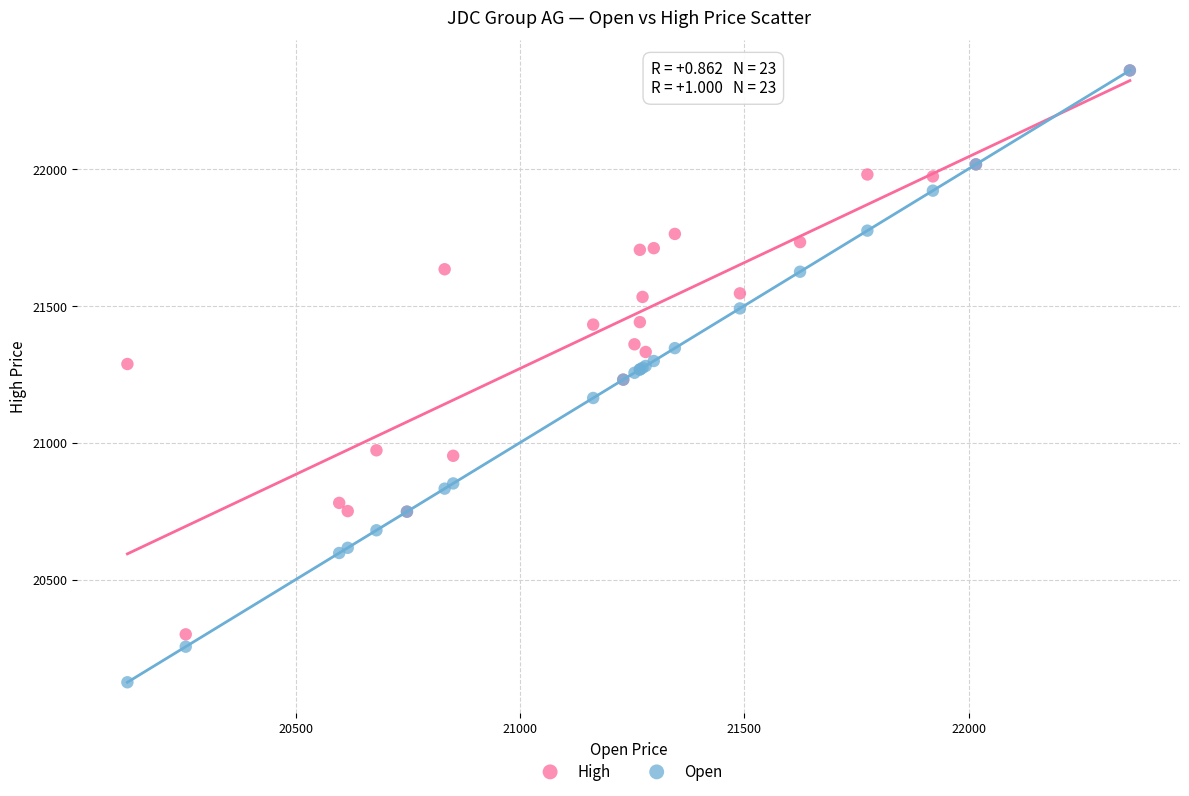

What are all the series names shown in the legend?

High, Open